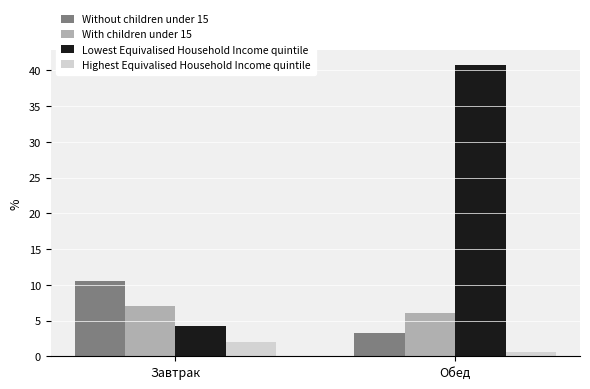

What is the value of the Highest Equivalised Household Income quintile bar at the 1st from the left?

2.0